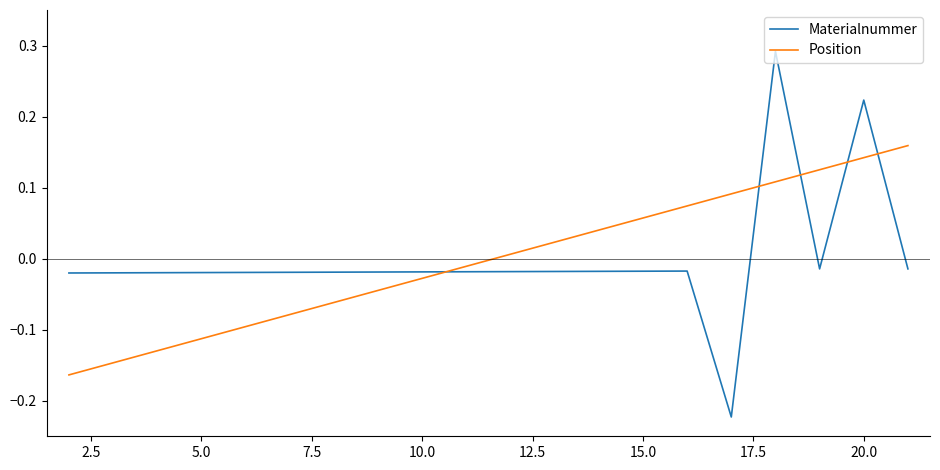

List the series in order of their peak value, highest first.

Materialnummer, Position